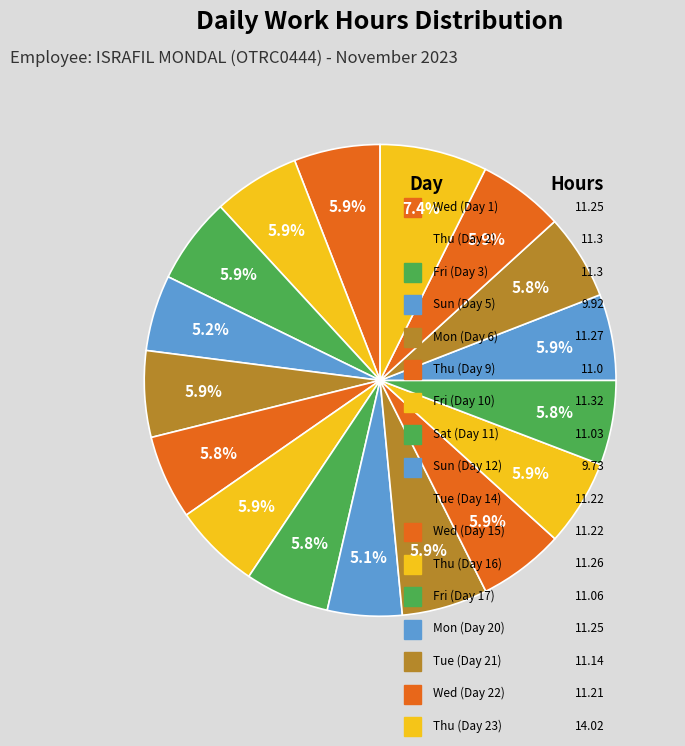

What is the smallest slice in the pie chart?

Sun (Day 12)